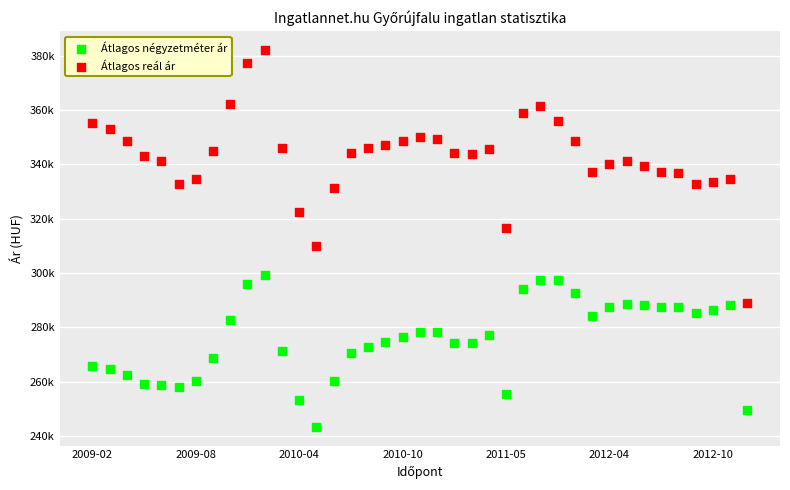

What are all the series names shown in the legend?

Átlagos négyzetméter ár, Átlagos reál ár